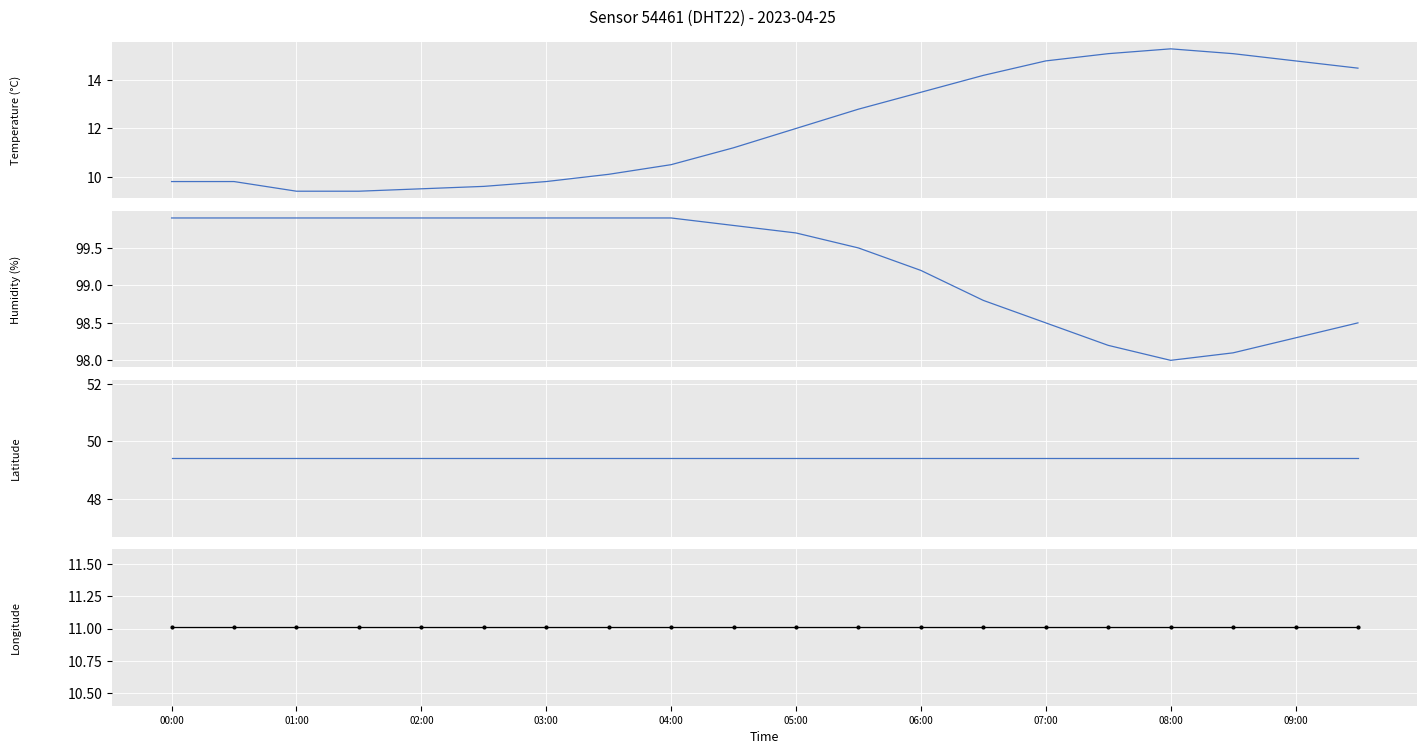

Is it true that humidity equals 50.3 at 09:00?

False